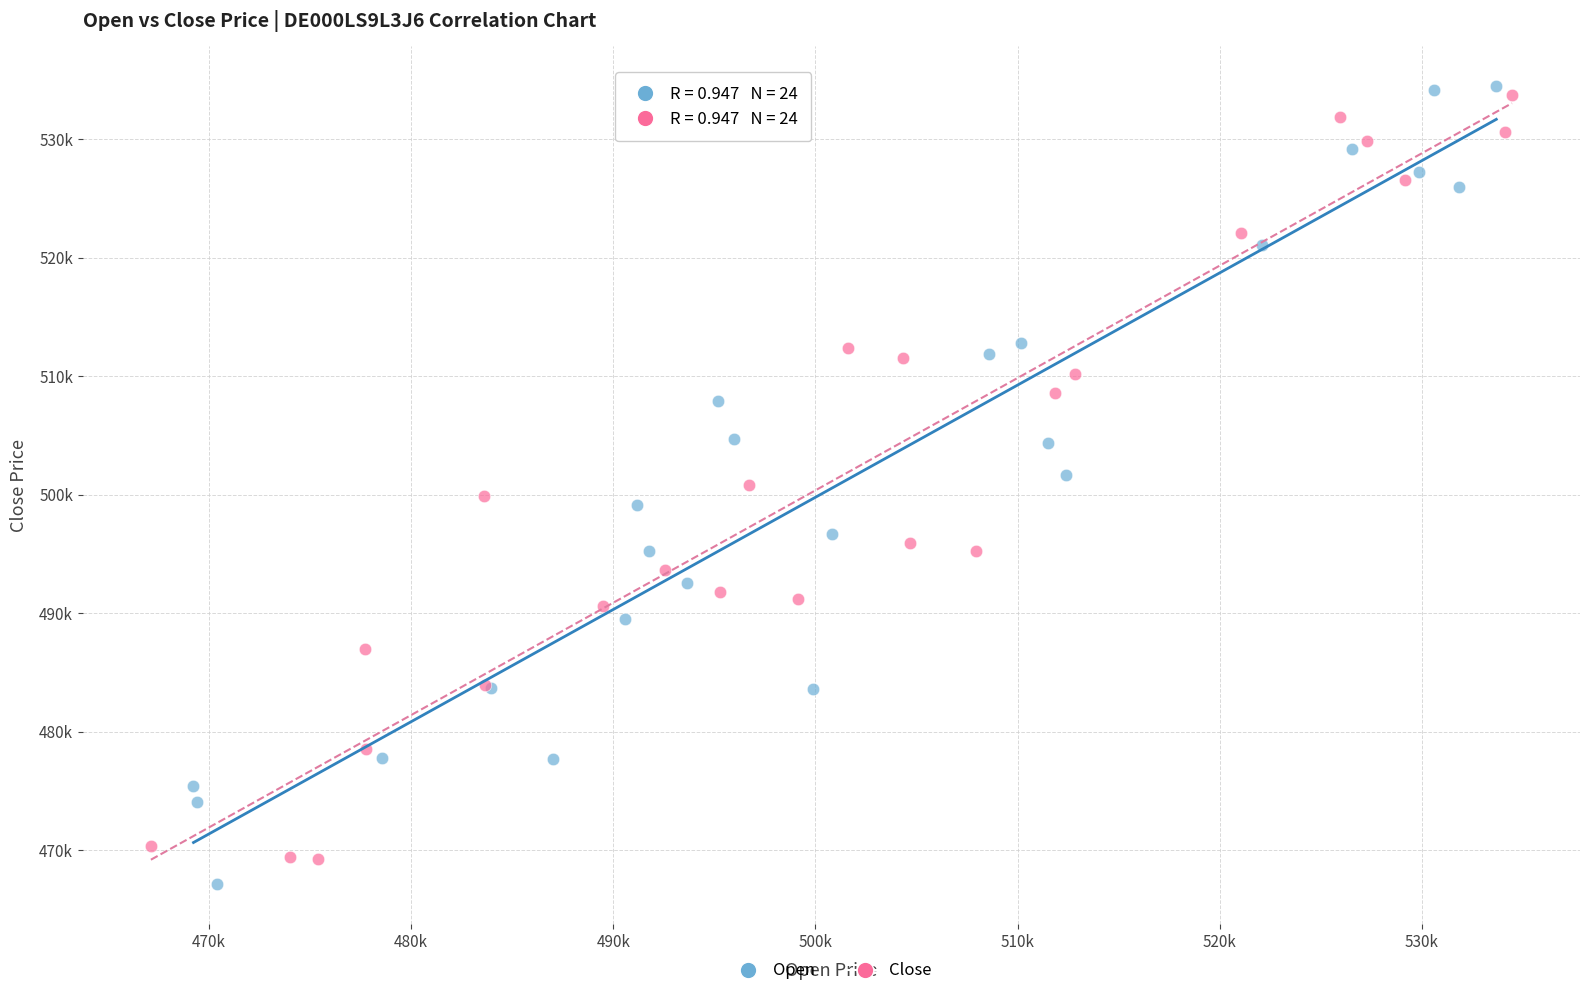

Which series contains the lowest Y value?

Open